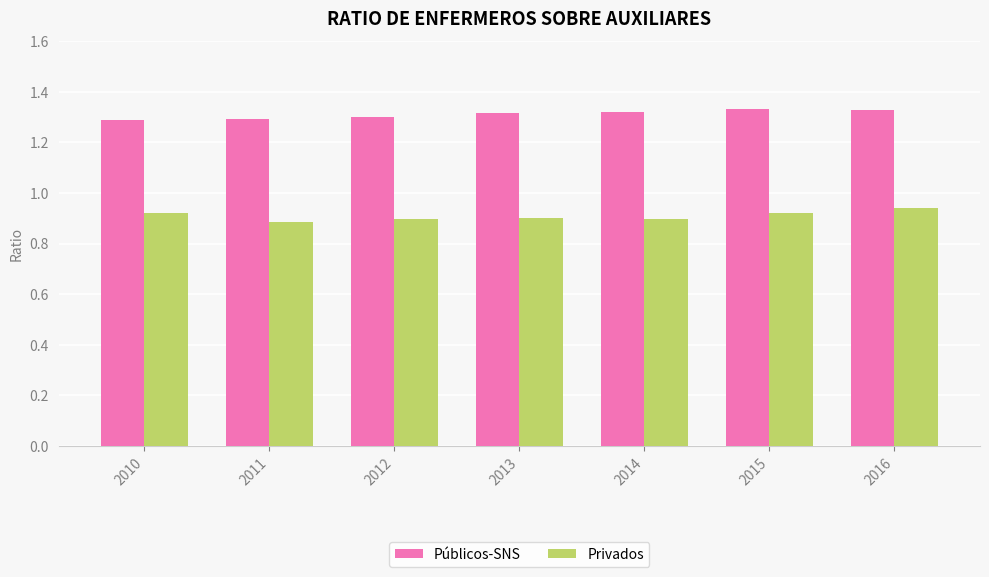

What is the difference between the highest and lowest values at 2012?

0.4